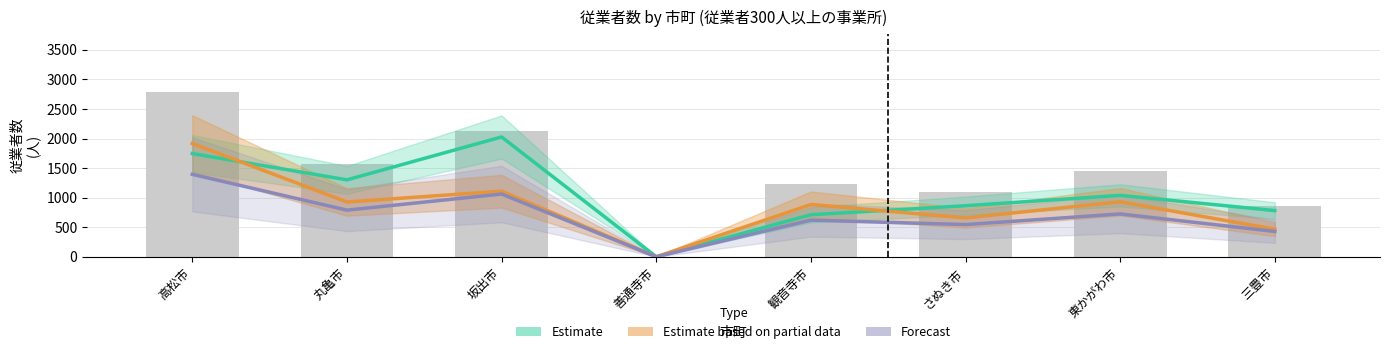

Which series has the largest total across all categories?

男性従業者 (Estimate)